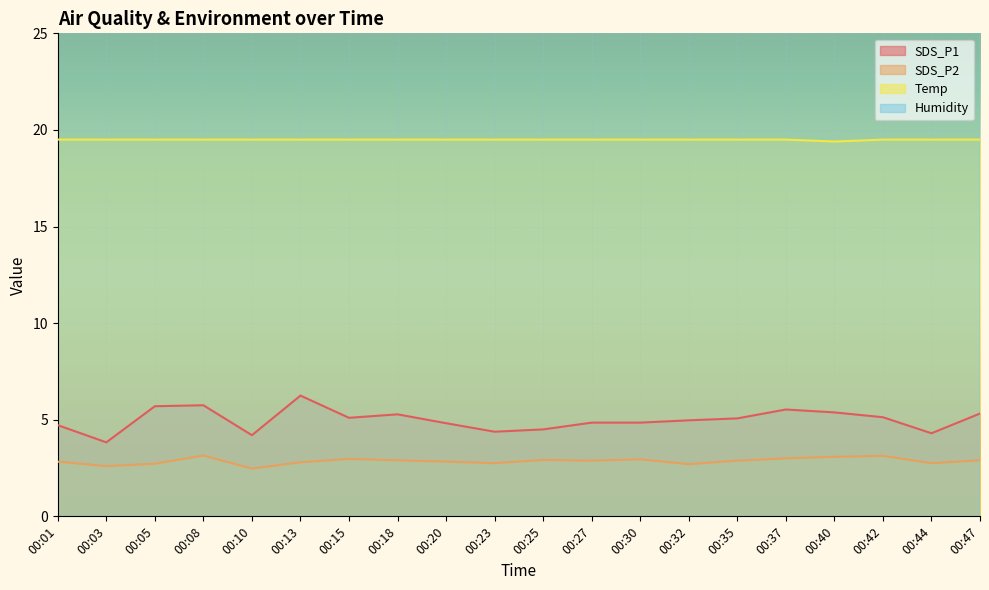

At 00:47, list the series in order from smallest to largest.

SDS_P2, SDS_P1, Temp, Humidity